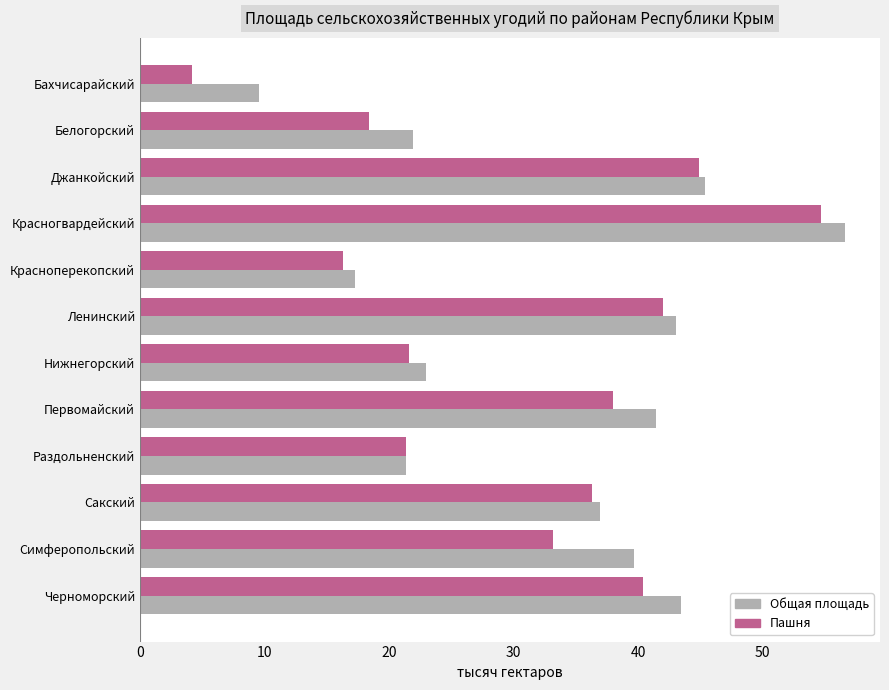

True or false: Общая площадь has a value of 14.7 at Раздольненский.

False